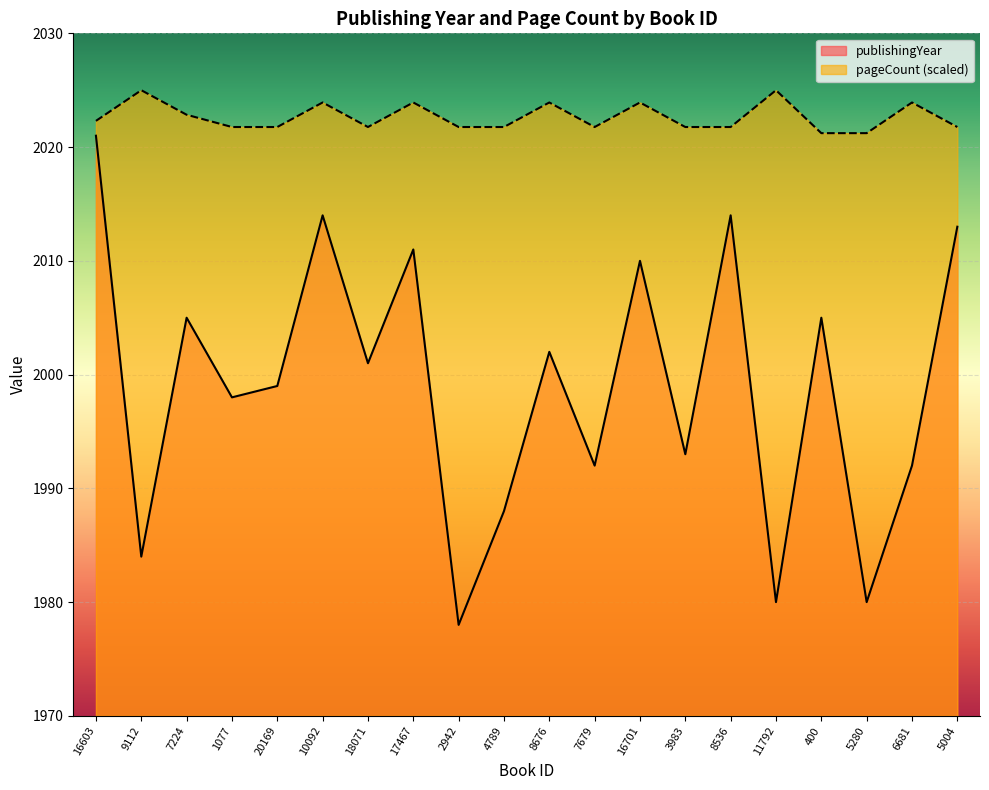

At how many categories does at least one series exceed 1981?

20